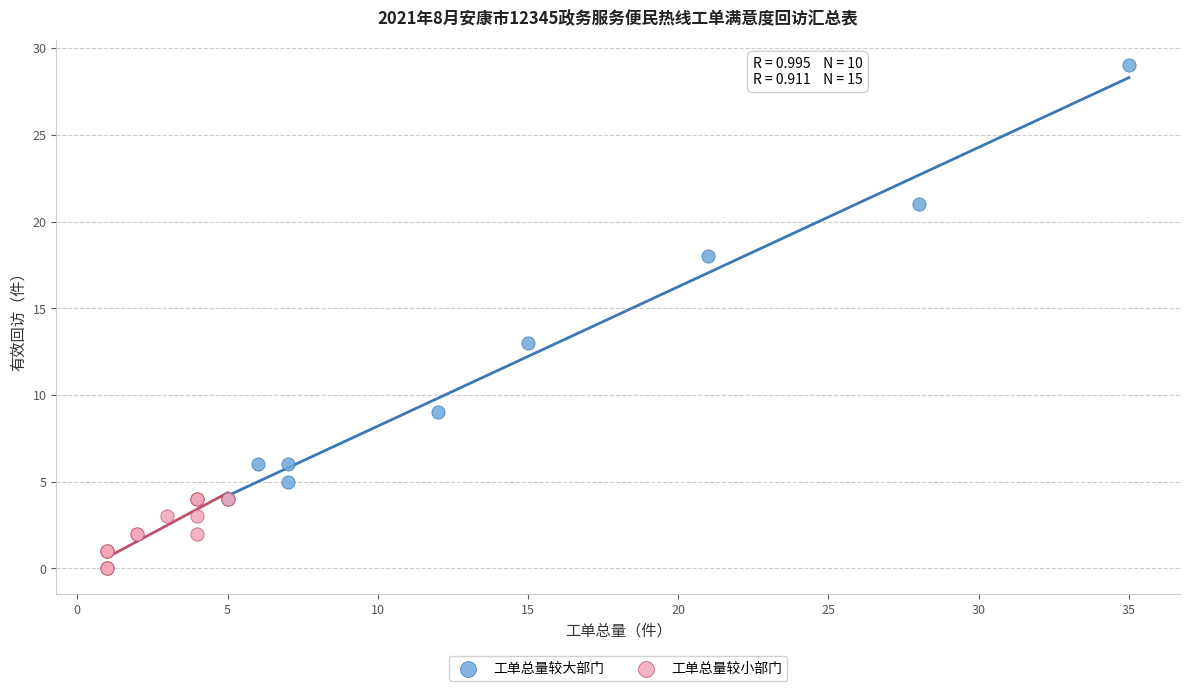

What are all the series names shown in the legend?

工单总量较大部门, 工单总量较小部门